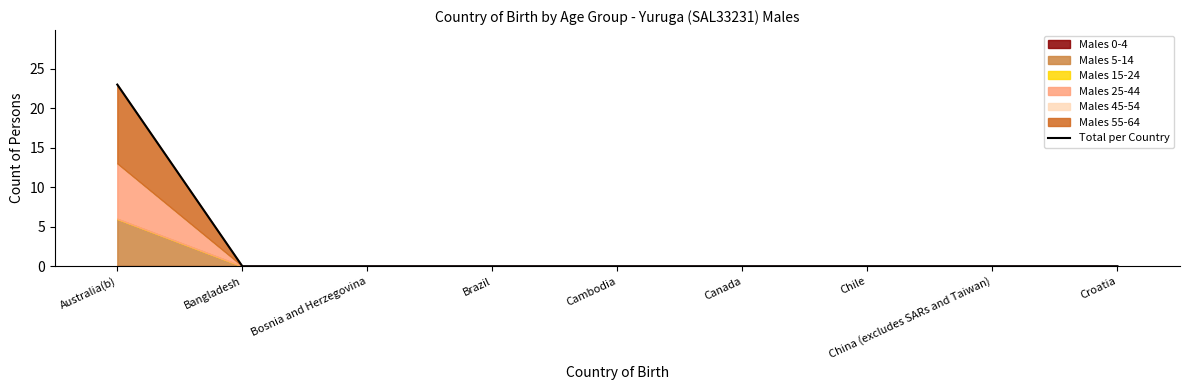

What is the label of the 6th point from the right?

Brazil